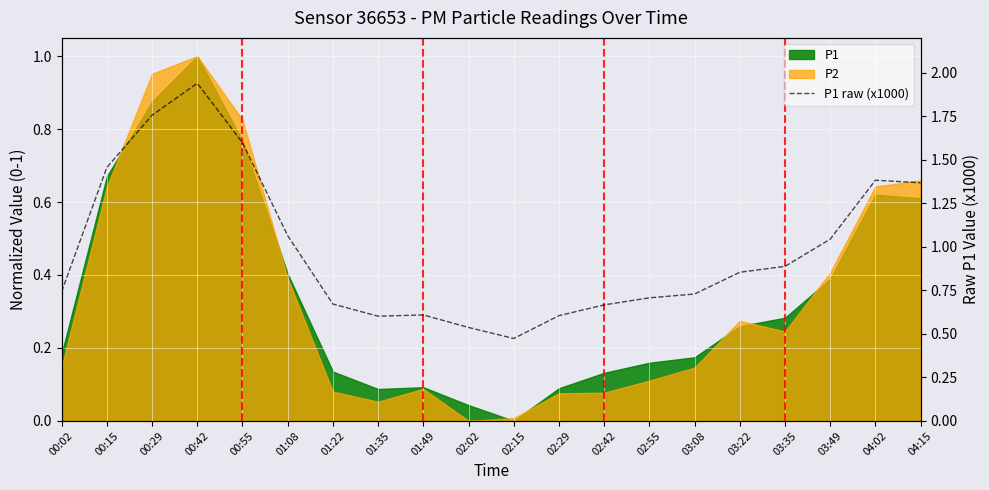

Reading left to right, list all the values displayed in this chart.

00:02=0.7	00:15=1.5	00:29=1.8	00:42=1.9	00:55=1.6	01:08=1.1	01:22=0.7	01:35=0.6	01:49=0.6	02:02=0.5	02:15=0.5	02:29=0.6	02:42=0.7	02:55=0.7	03:08=0.7	03:22=0.9	03:35=0.9	03:49=1.0	04:02=1.4	04:15=1.4